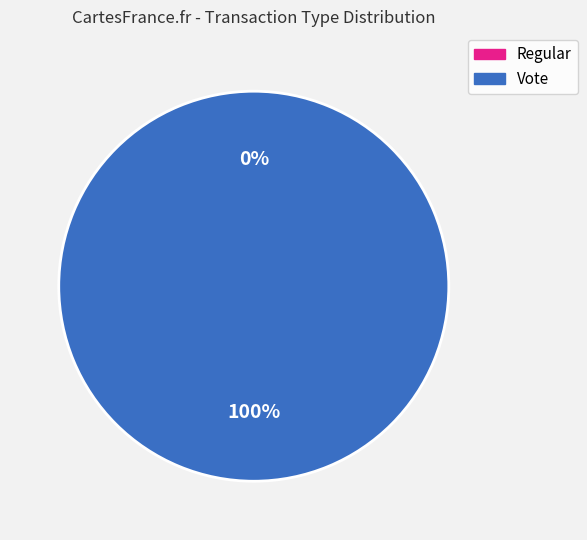

Does any single category account for the majority?

Yes